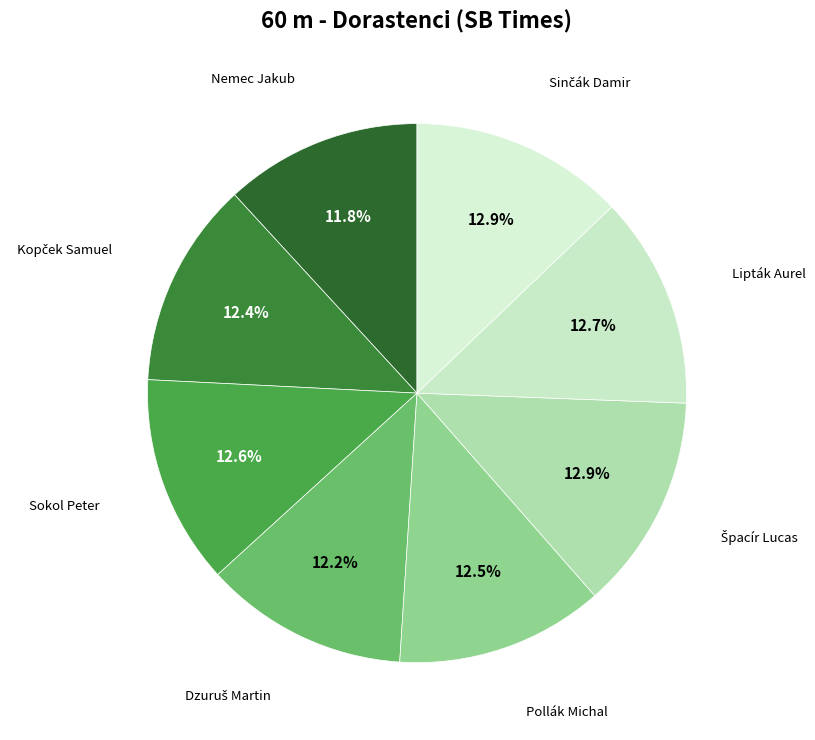

Combined, do Sokol Peter and Pollák Michal account for over 50%?

No